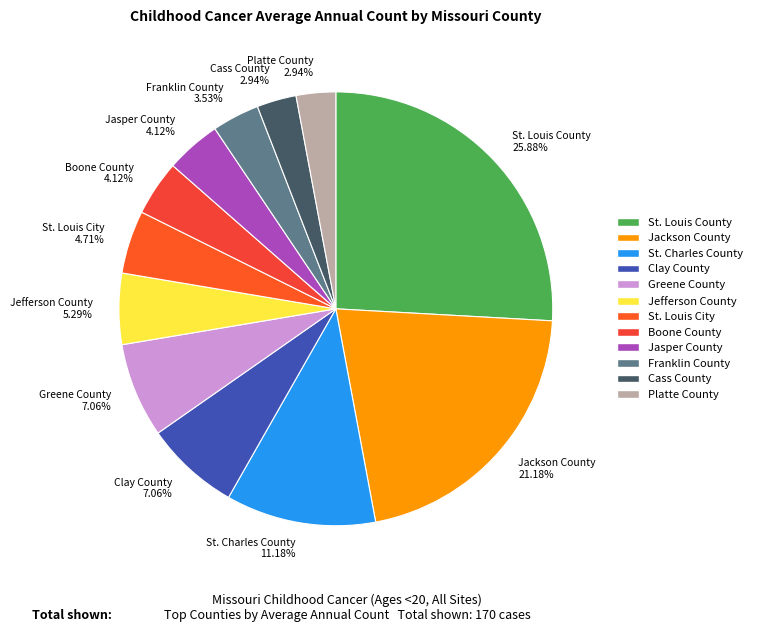

Which slice is the largest?

St. Louis County